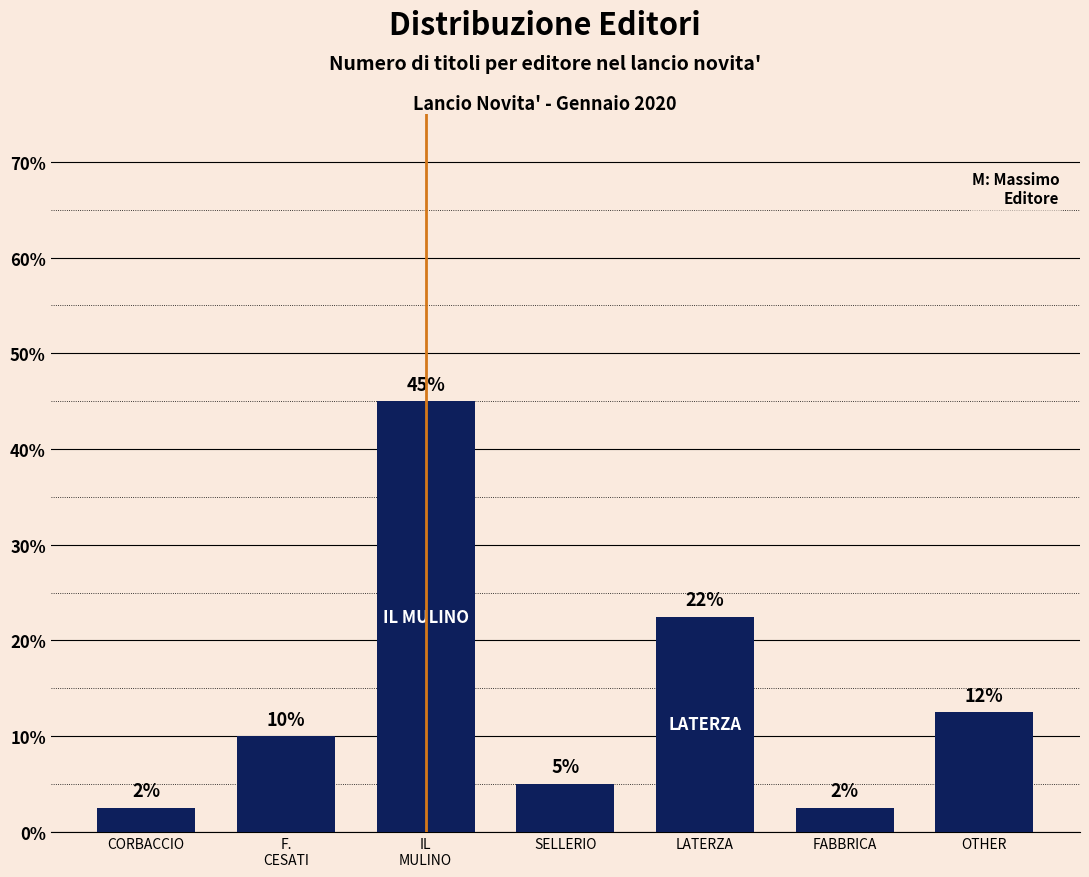

How many bars are there in total?

7